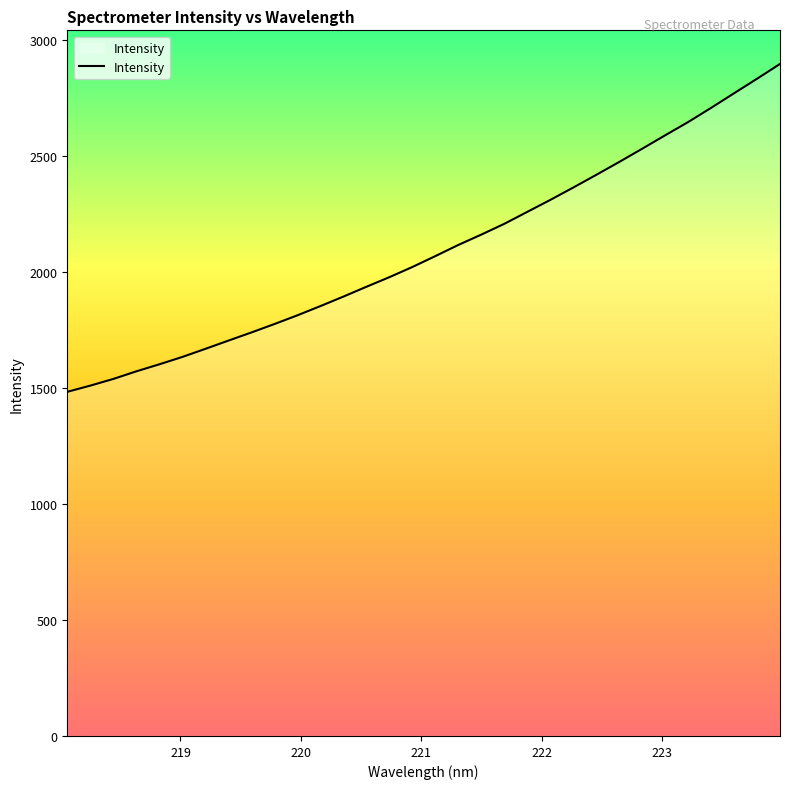

What is the maximum value shown in the chart?

2895.5